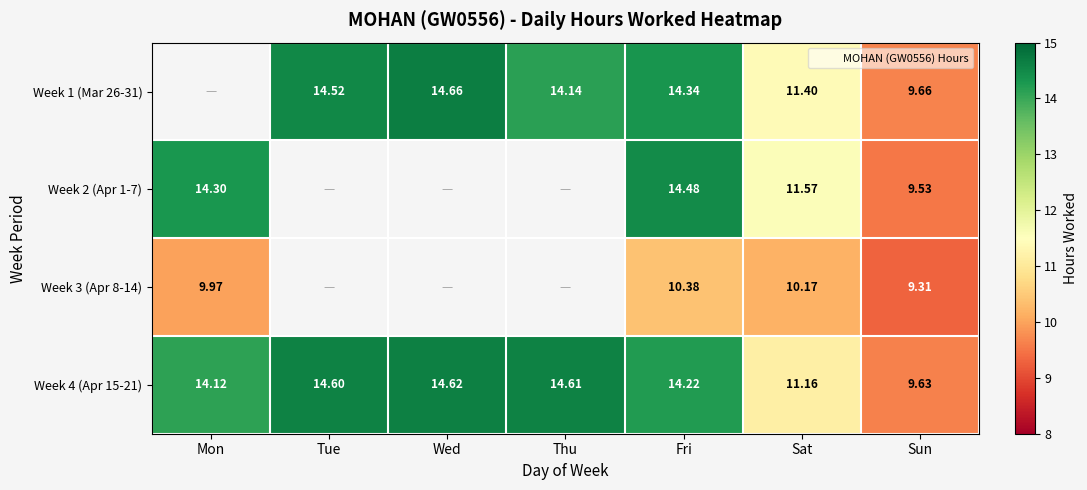

What is the spread (max minus min) of values at Fri?

4.1